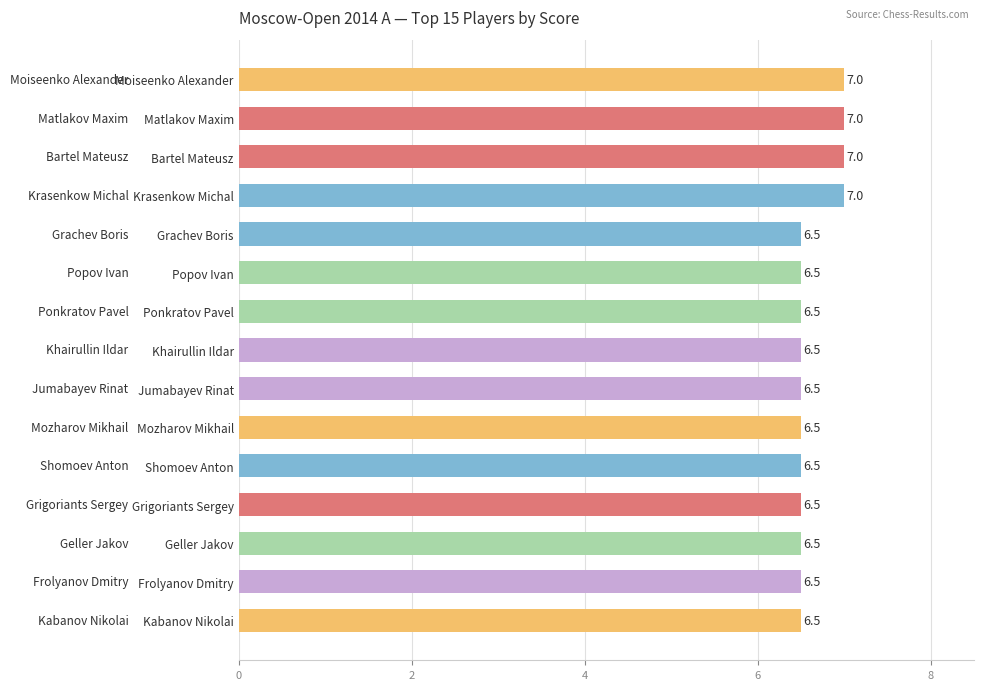

What is the approximate value at Geller Jakov?

6.5